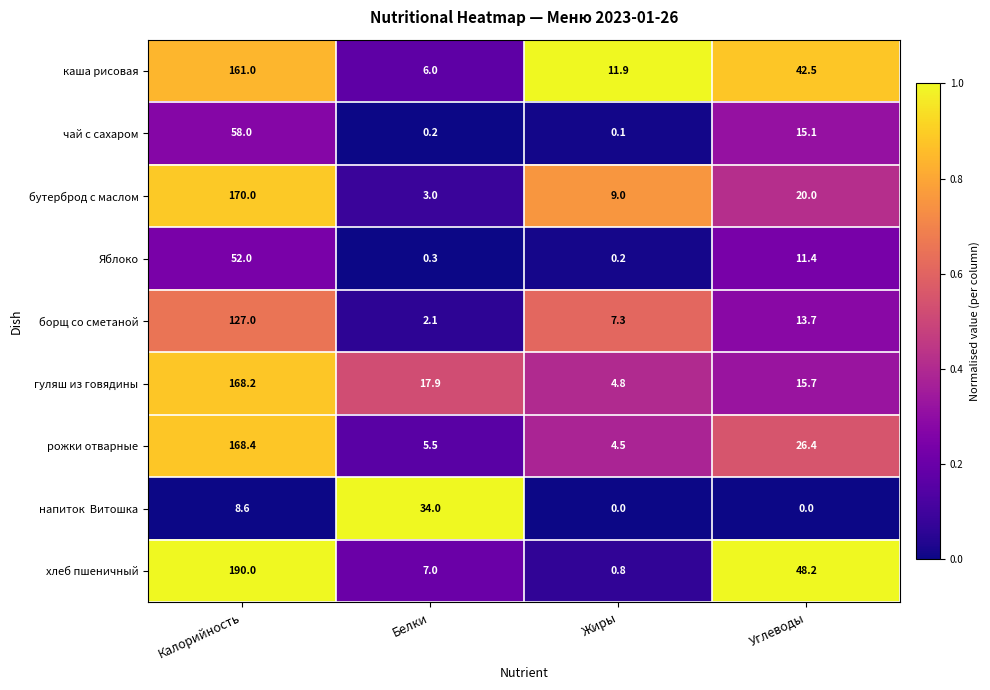

Which series has the largest total across all categories?

хлеб пшеничный